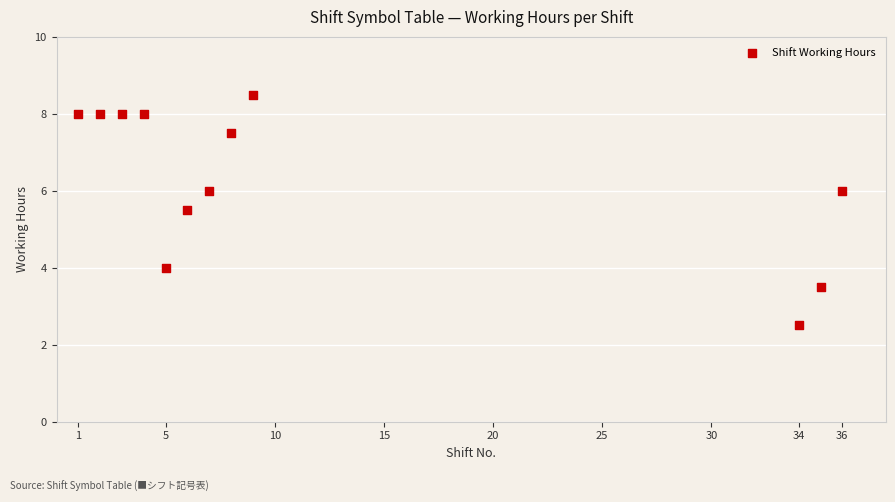

What Y value in the scatter plot is closest to 5?

5.5